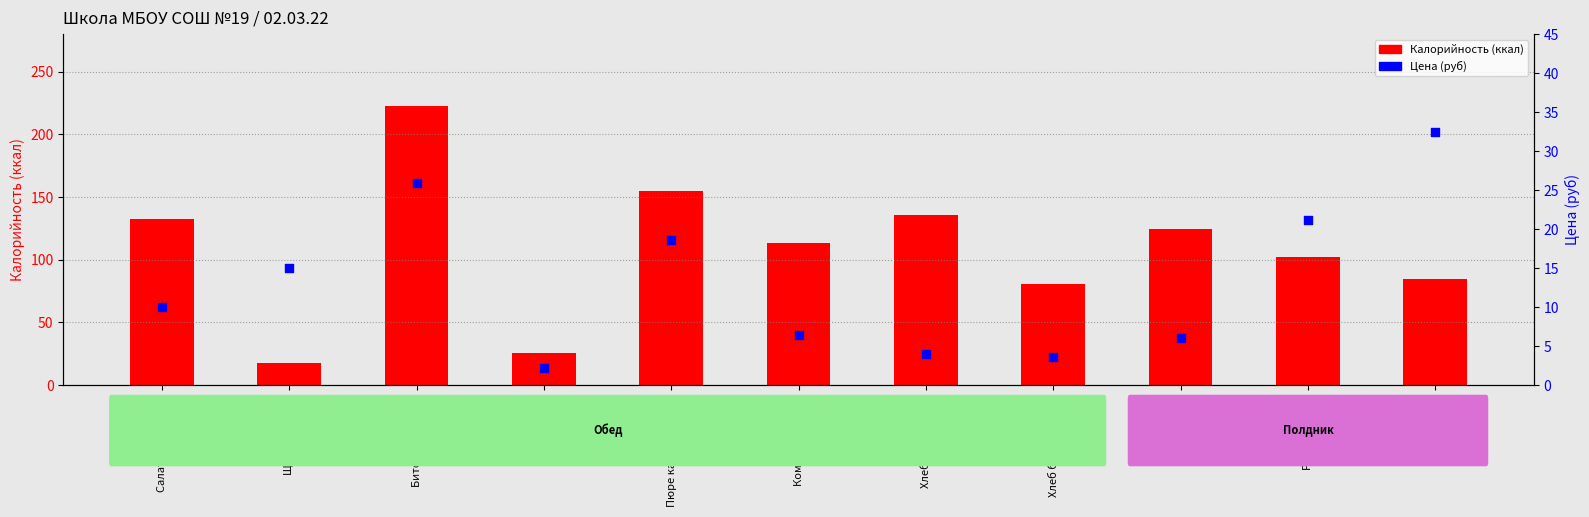

What are all the series names shown in the legend?

Калорийность, Цена (руб)